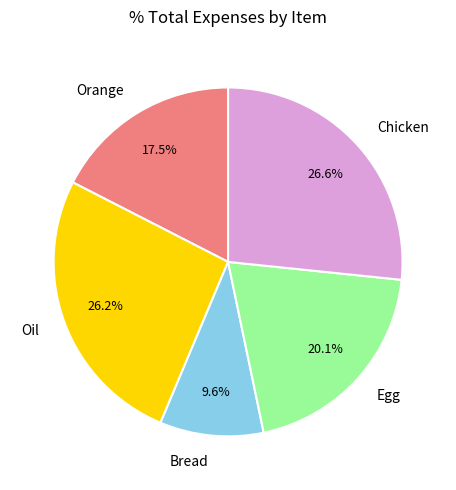

Is it true that Orange is 29% of the pie?

False